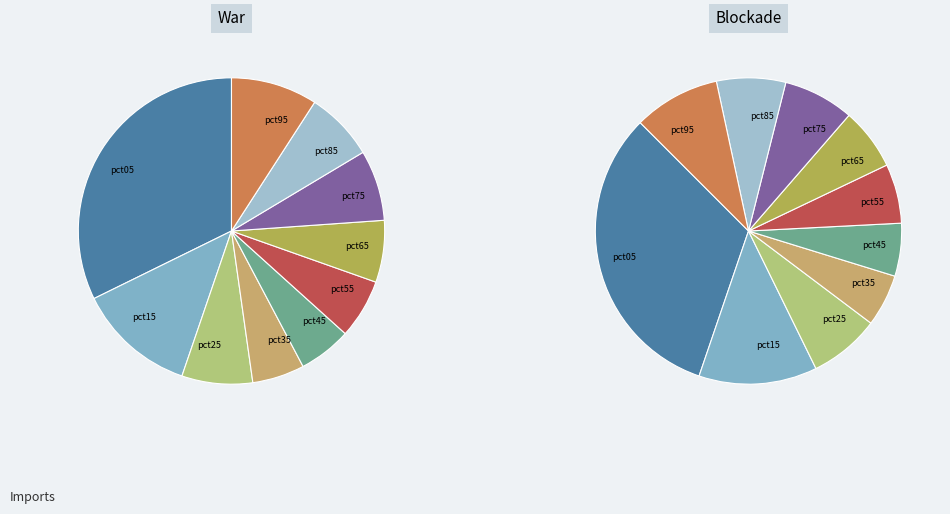

To the nearest percent, what is the combined percentage of pct45 and pct85?

13%